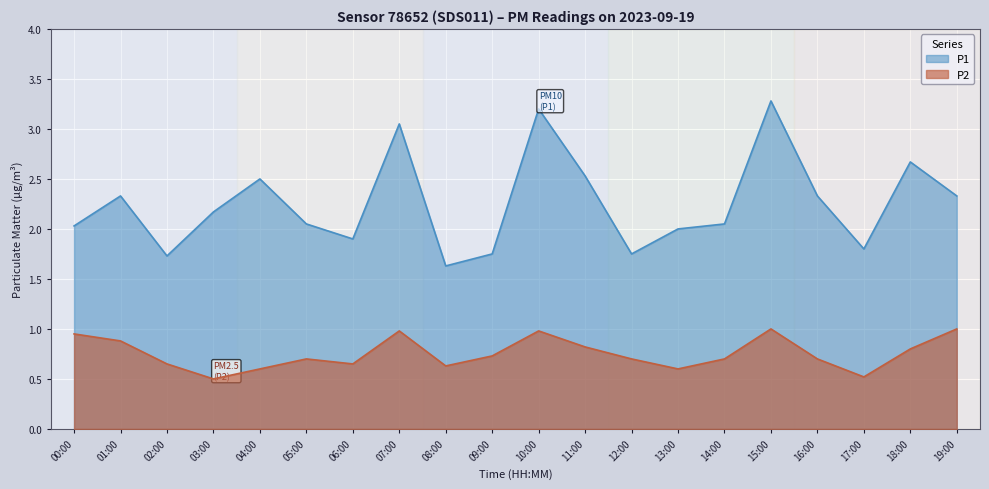

Is it true that P1 equals 2.5 at 04:00?

True